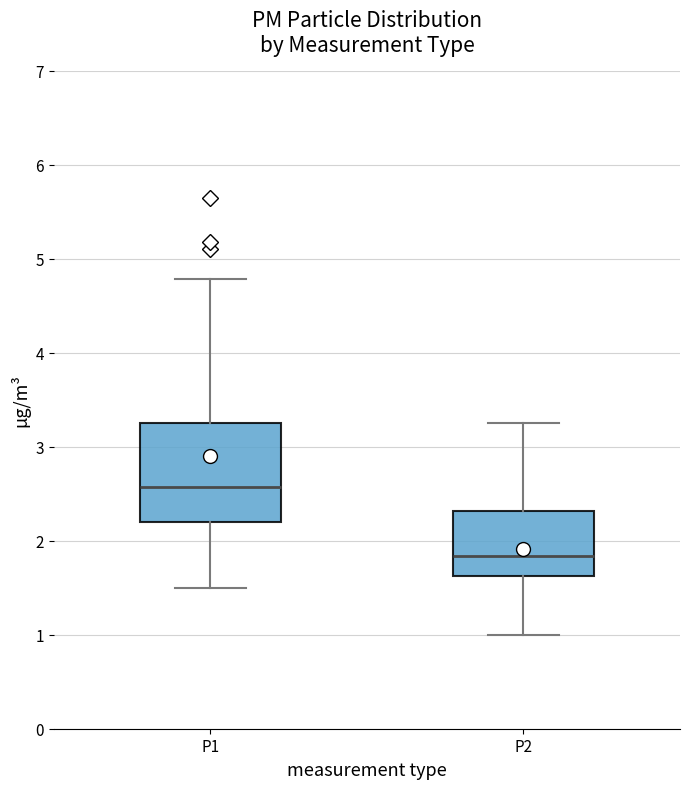

Comparing the boxes themselves (not the whiskers), which one is the tallest?

P1